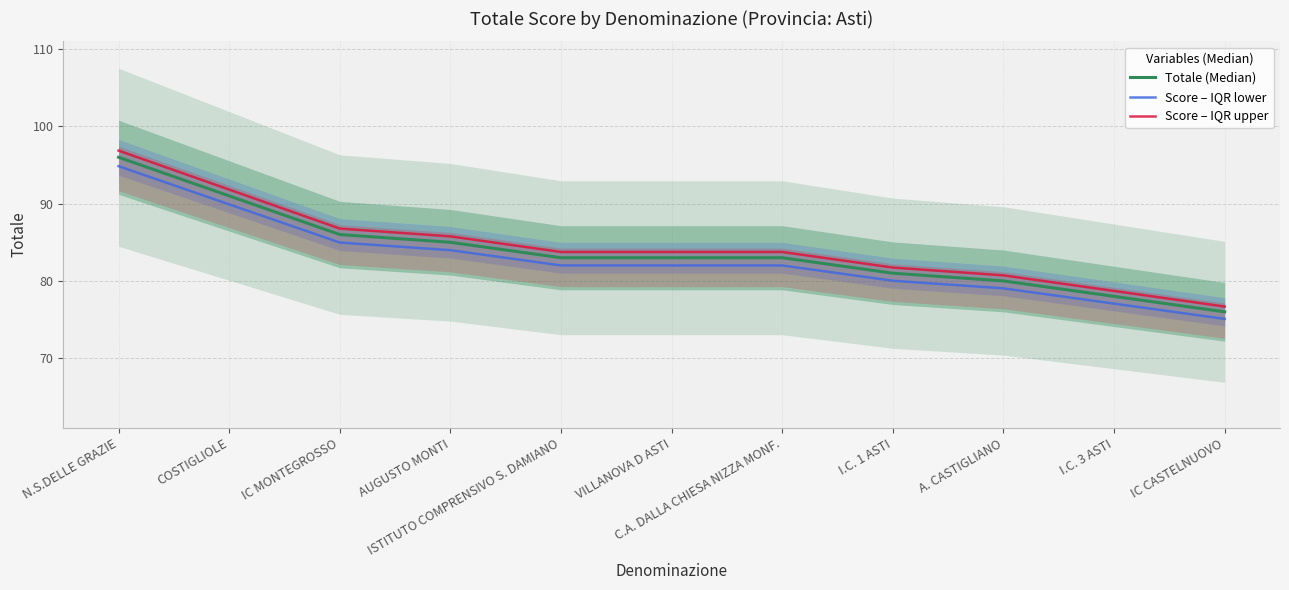

Reading left to right, list all the values displayed in this chart.

Totale (Median): N.S.DELLE GRAZIE=96.0	COSTIGLIOLE=91.0	IC MONTEGROSSO=86.0	AUGUSTO MONTI=85.0	ISTITUTO COMPRENSIVO S. DAMIANO=83.0	VILLANOVA D ASTI=83.0	C.A. DALLA CHIESA NIZZA MONF.=83.0	I.C. 1 ASTI=81.0	A. CASTIGLIANO=80.0	I.C. 3 ASTI=78.0	IC CASTELNUOVO=76.0
Score – IQR lower: N.S.DELLE GRAZIE=94.8	COSTIGLIOLE=89.9	IC MONTEGROSSO=85.0	AUGUSTO MONTI=84.0	ISTITUTO COMPRENSIVO S. DAMIANO=82.0	VILLANOVA D ASTI=82.0	C.A. DALLA CHIESA NIZZA MONF.=82.0	I.C. 1 ASTI=80.0	A. CASTIGLIANO=79.0	I.C. 3 ASTI=77.1	IC CASTELNUOVO=75.1
Score – IQR upper: N.S.DELLE GRAZIE=96.9	COSTIGLIOLE=91.8	IC MONTEGROSSO=86.8	AUGUSTO MONTI=85.8	ISTITUTO COMPRENSIVO S. DAMIANO=83.7	VILLANOVA D ASTI=83.7	C.A. DALLA CHIESA NIZZA MONF.=83.7	I.C. 1 ASTI=81.7	A. CASTIGLIANO=80.7	I.C. 3 ASTI=78.7	IC CASTELNUOVO=76.7